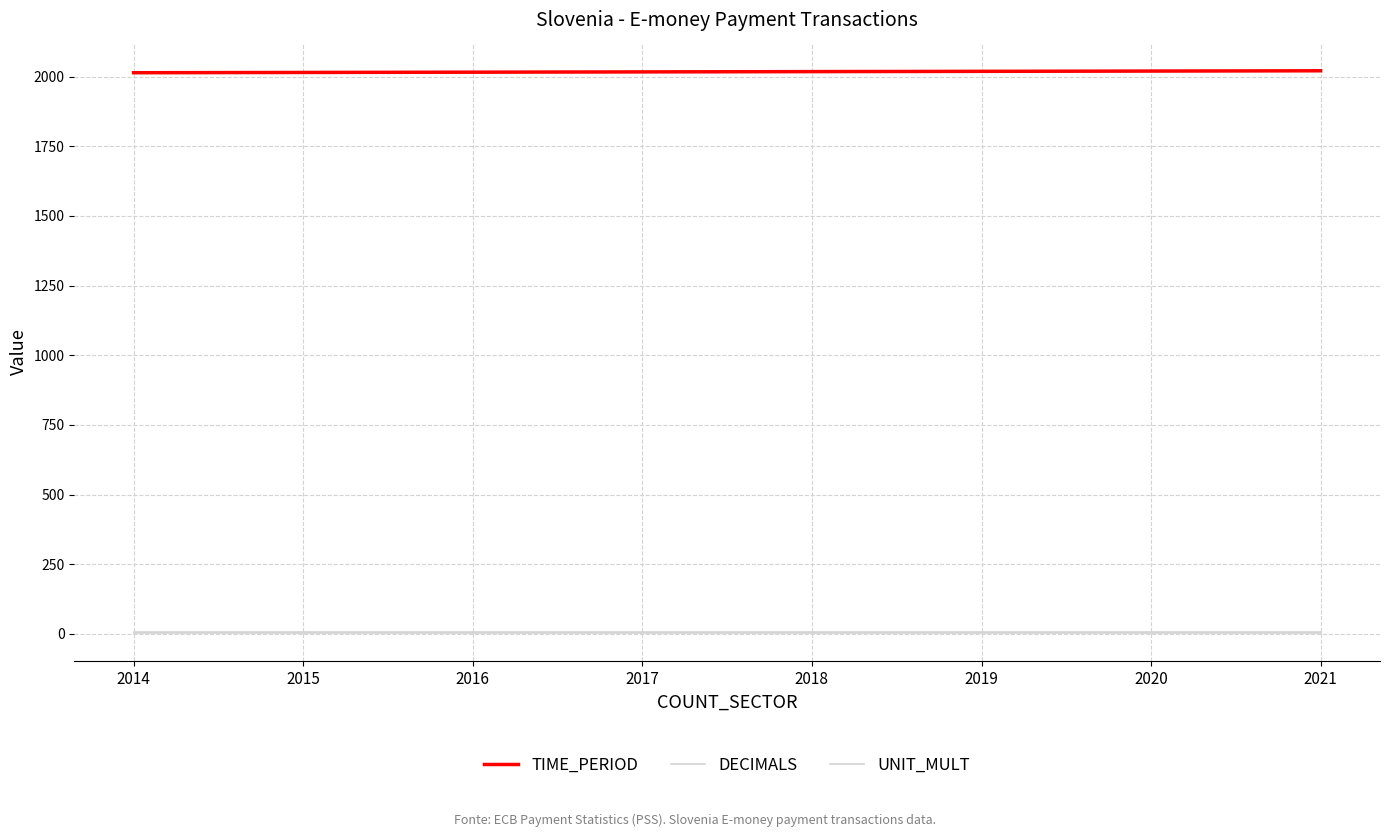

How many lines are shown in the chart?

3